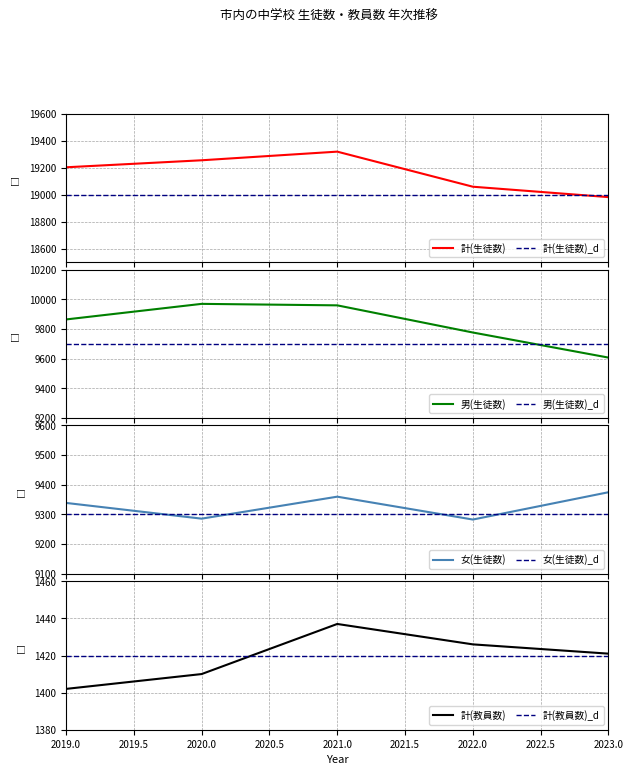

Which series has the largest total across all categories?

計(生徒数)